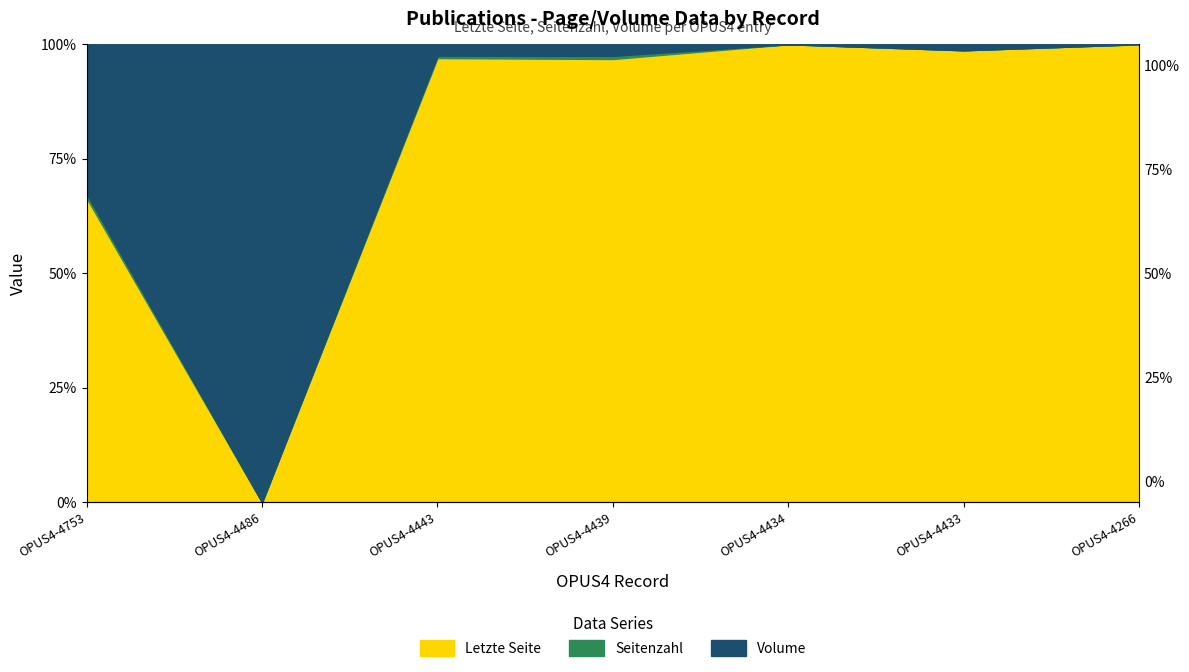

The value of Letzte Seite at OPUS4-4266 is 1.0. True or false?

True